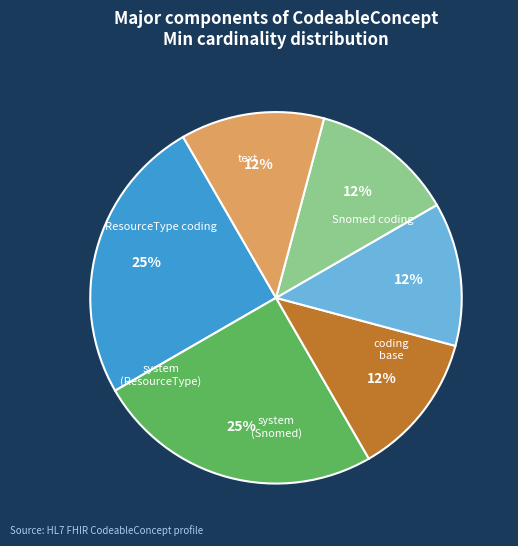

Does any single category account for the majority?

No